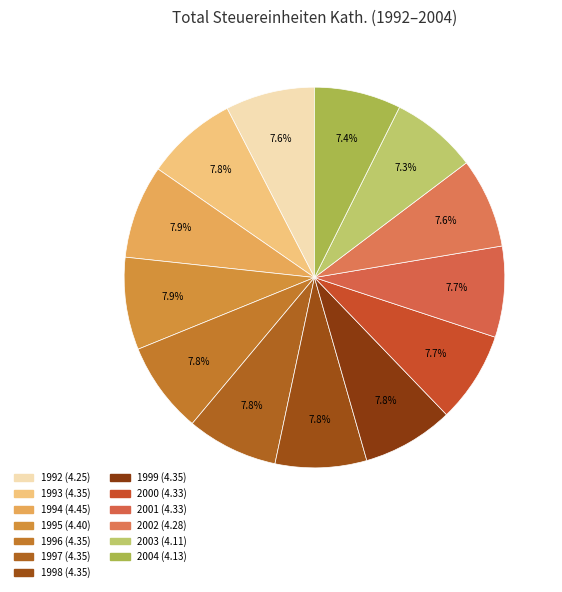

To the nearest percent, what is the difference between the largest and smallest slice percentages?

1%